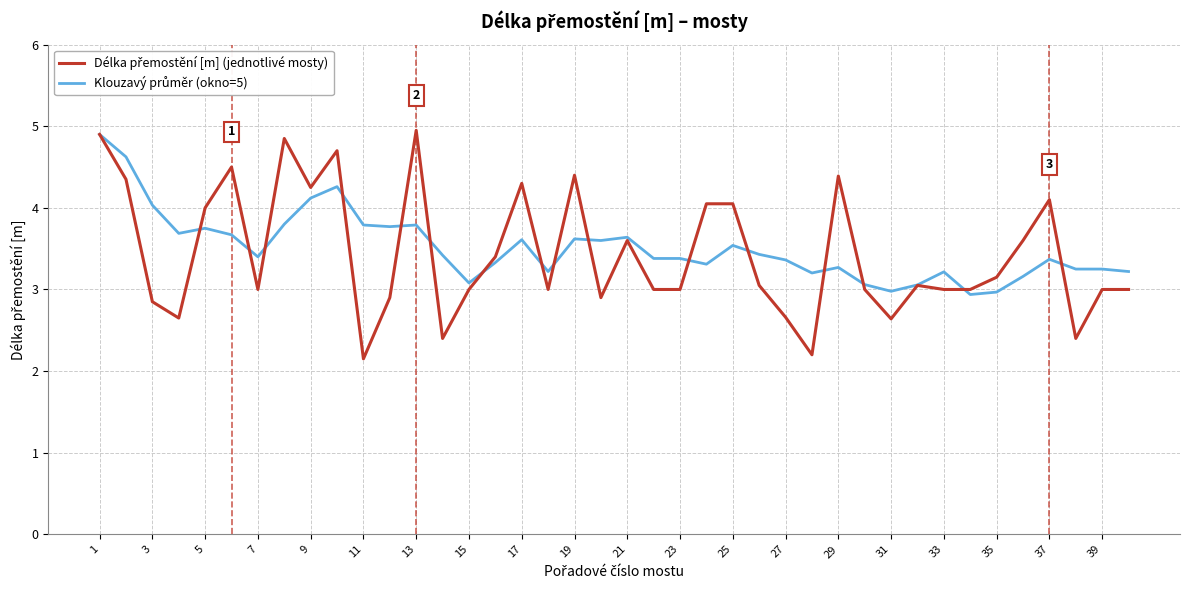

What is the maximum value shown in the chart?

5.0